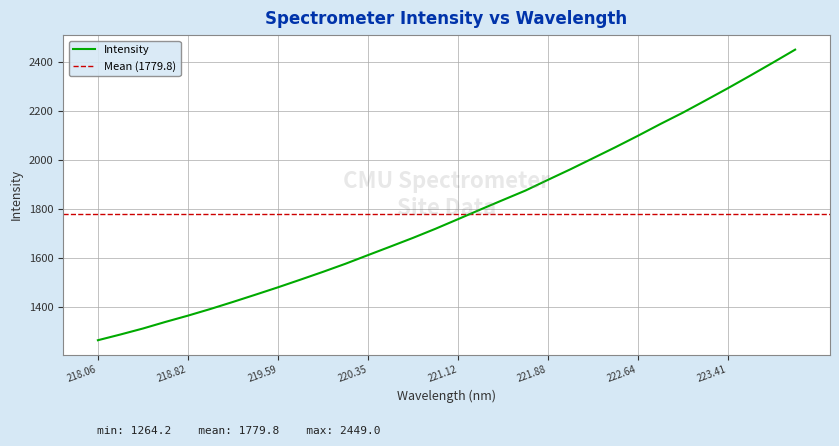

How many data points are less than 1757?

16